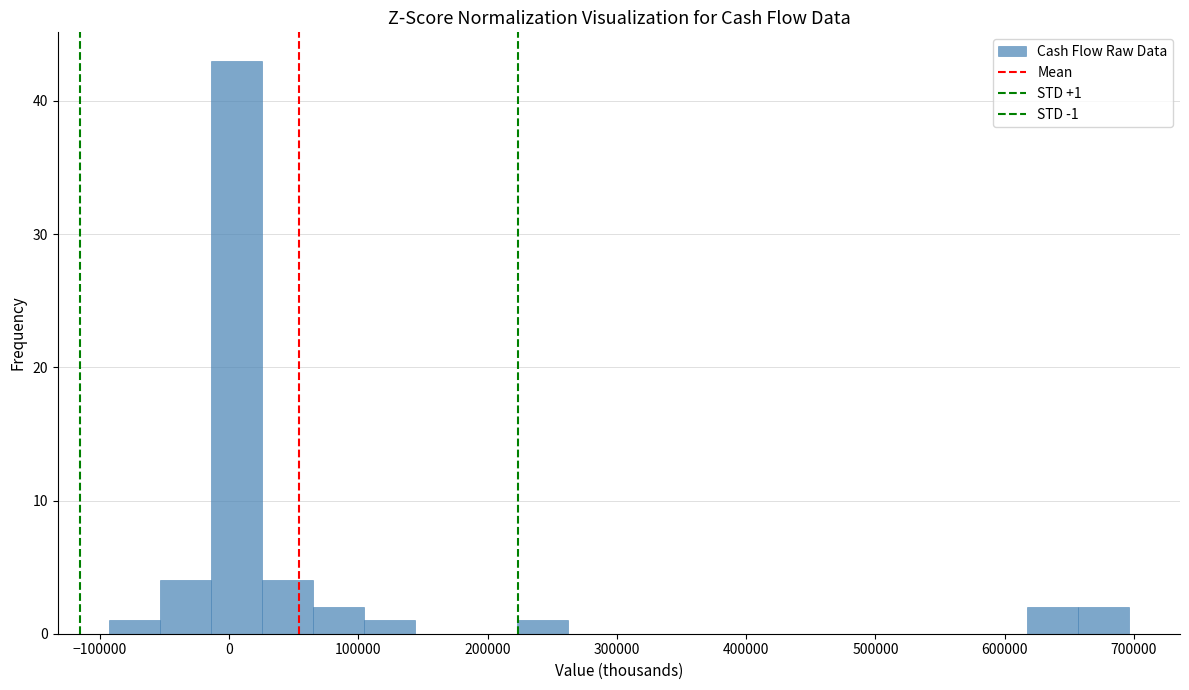

Read against the x-axis, roughly where is the centre of the tallest bar?

10000